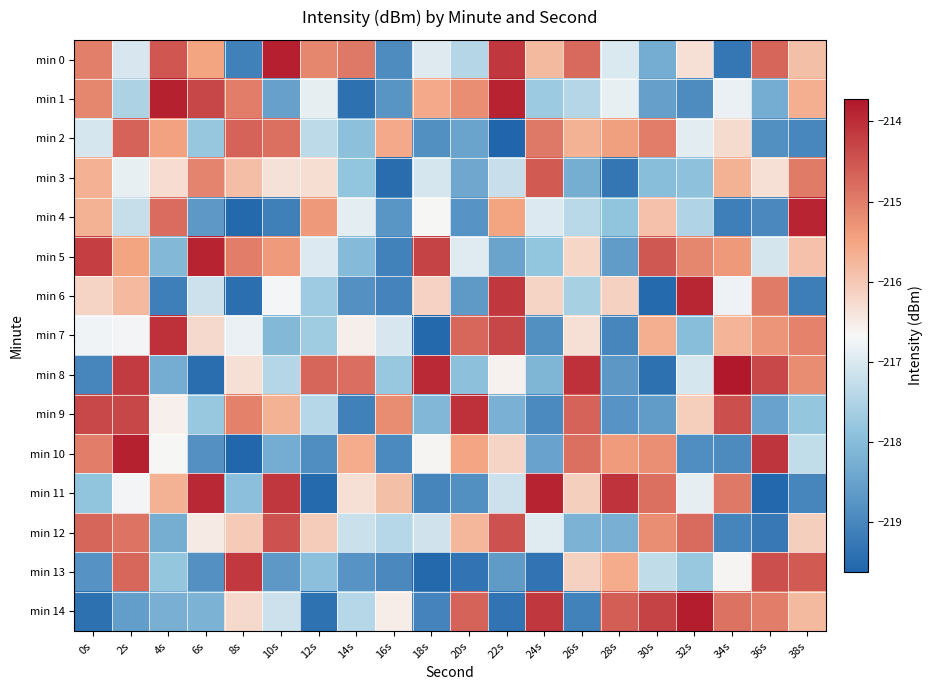

Count the number of data series in this chart.

15